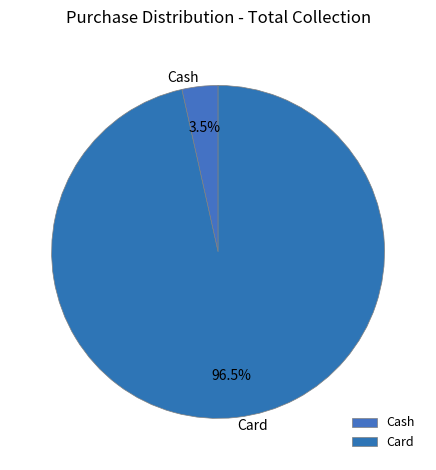

Combined, do Card and Cash account for over 50%?

Yes